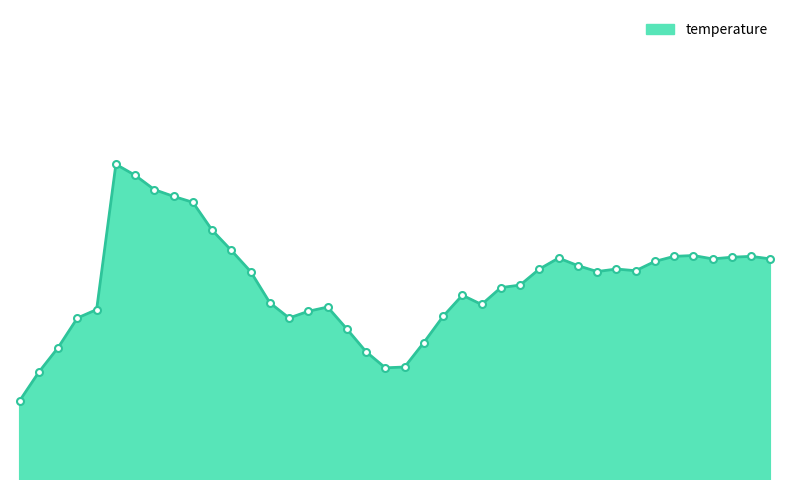

Is this an area chart (filled region under the line)?

Yes